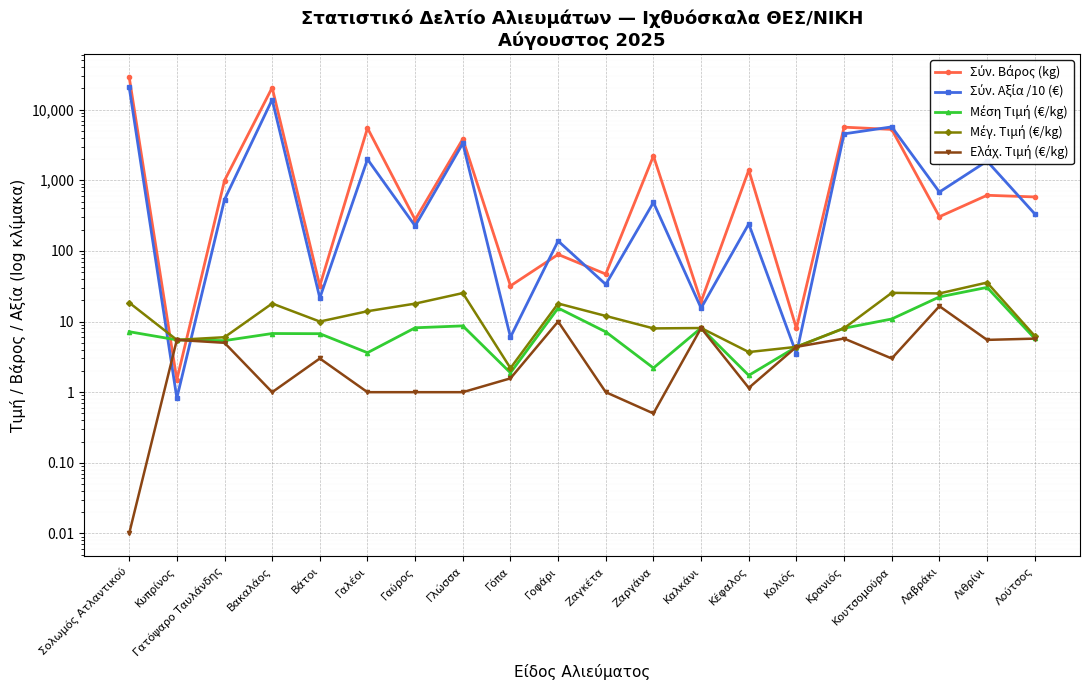

True or false: Σύν. Βάρος (kg) has a value of 2595.8 at Κουτσομούρα.

False